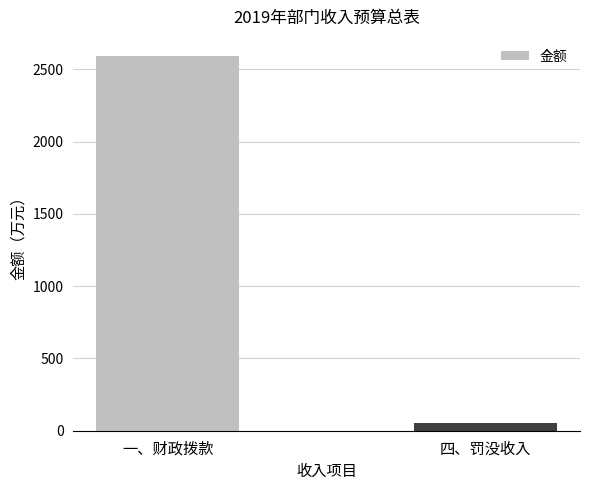

List the labels in order of value, smallest first.

四、罚没收入, 一、财政拨款